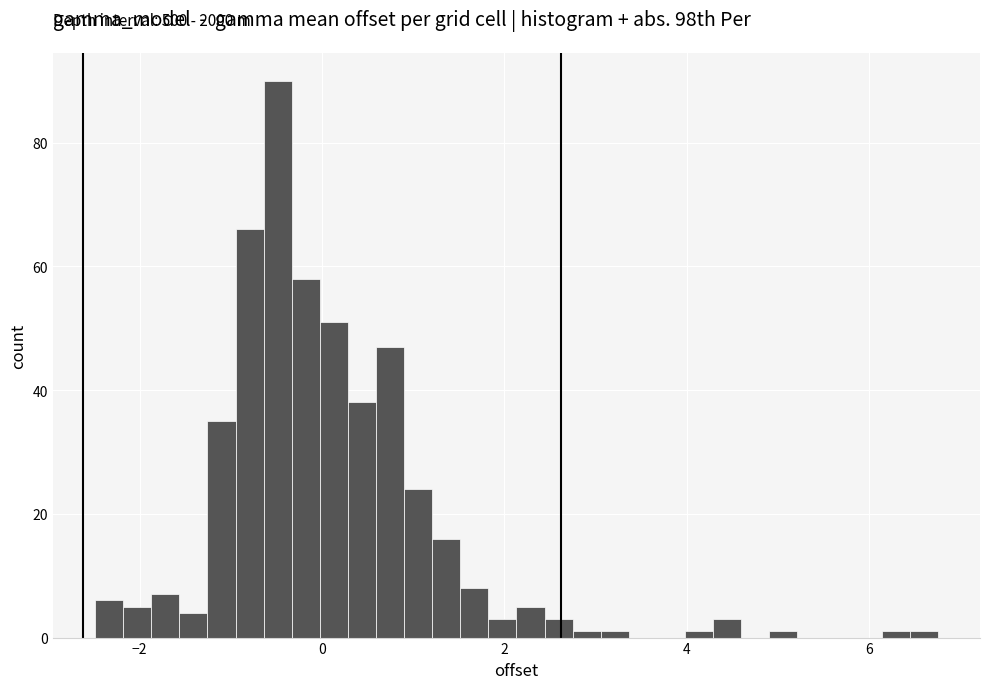

Around what value on the x-axis is the tallest bar? Give the approximate position of its centre, as read against the axis.

-0.4